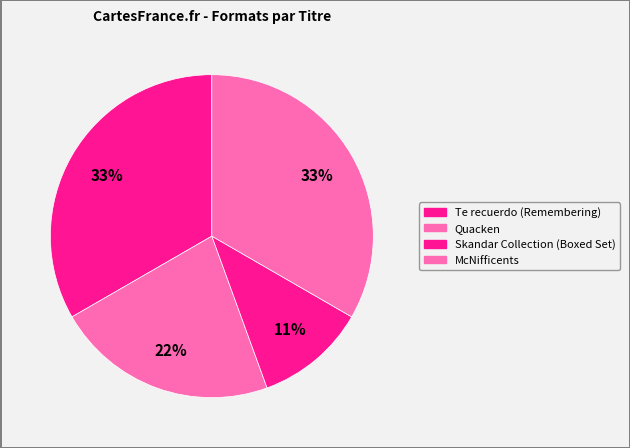

Which slice is the smallest?

Skandar Collection (Boxed Set)